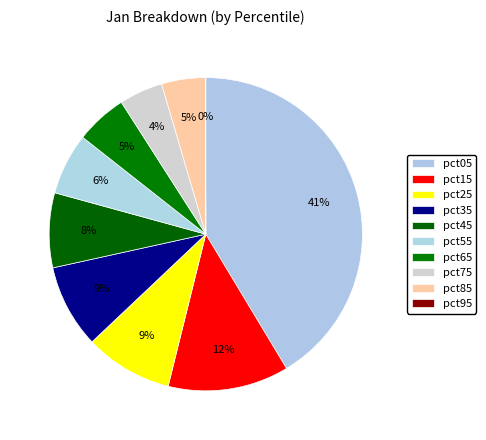

To the nearest percent, what percentage of the pie is pct85?

5%